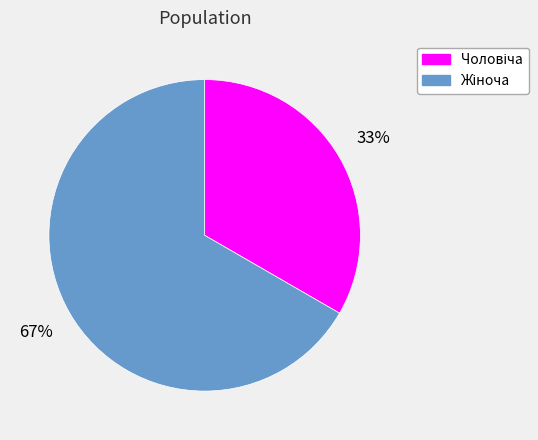

To the nearest percent, what is the average slice percentage?

50%